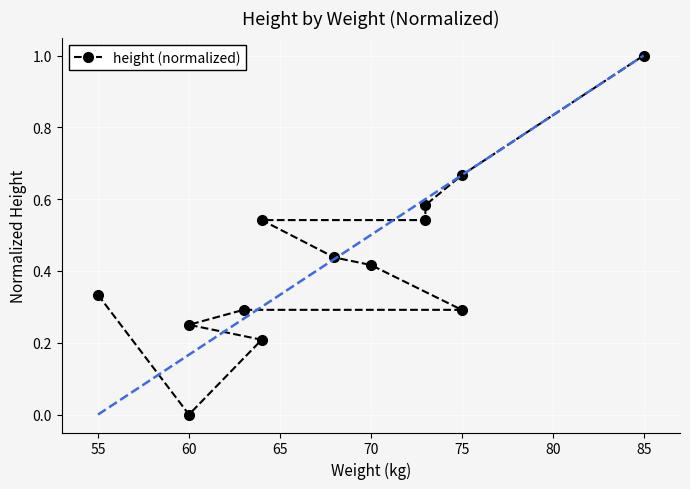

What is the value of the 11th point from the left?

0.6